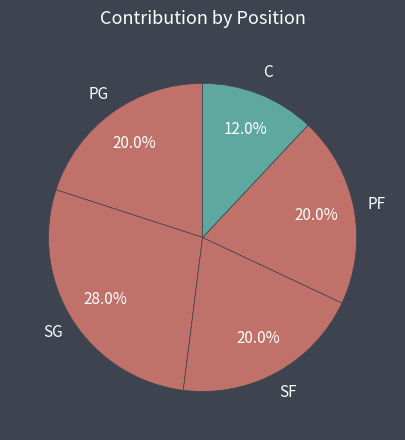

Is the sum of PF and C greater than half?

No